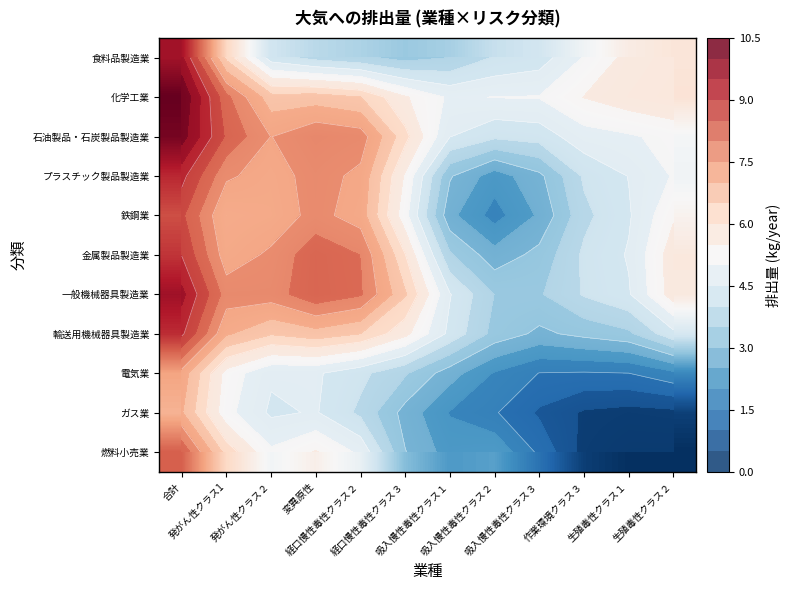

Where is 金属製品製造業 nearest to the value 5?

生殖毒性クラス１